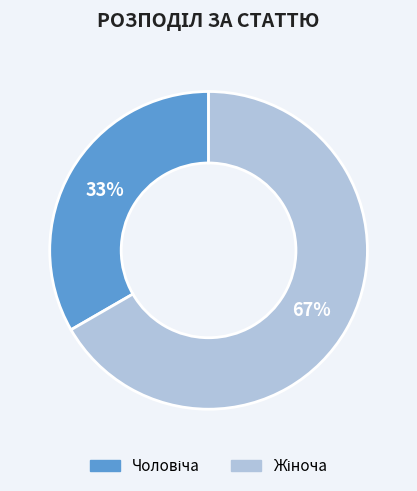

Is there any slice that represents more than half of the pie?

Yes